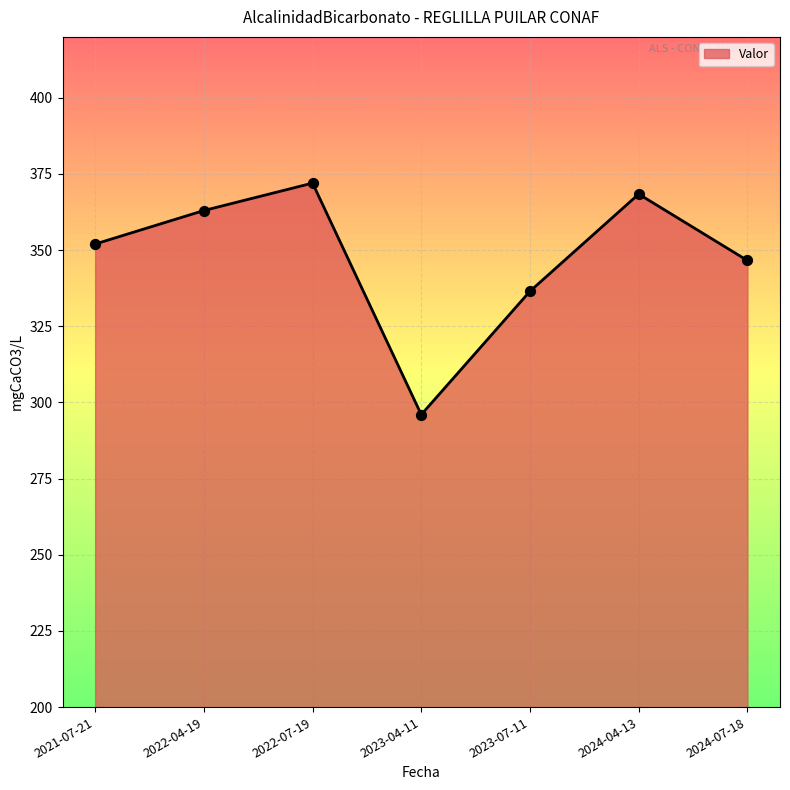

Which has a higher value, 2023-07-11 or 2023-04-11?

2023-07-11